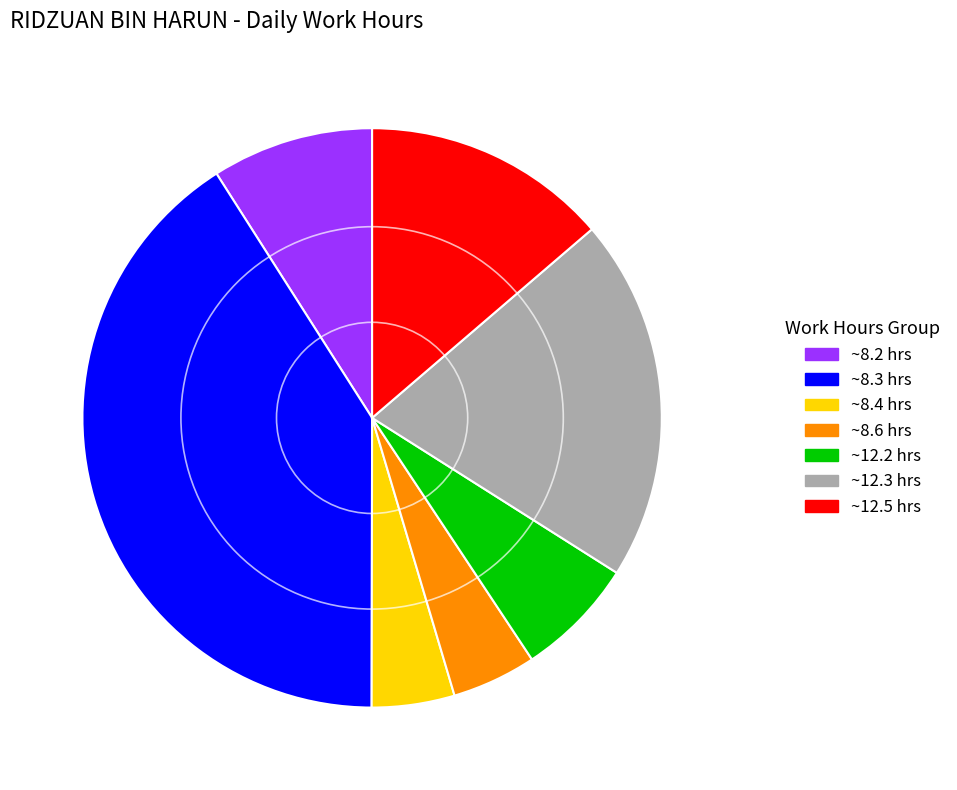

Is there a majority slice in this chart?

No